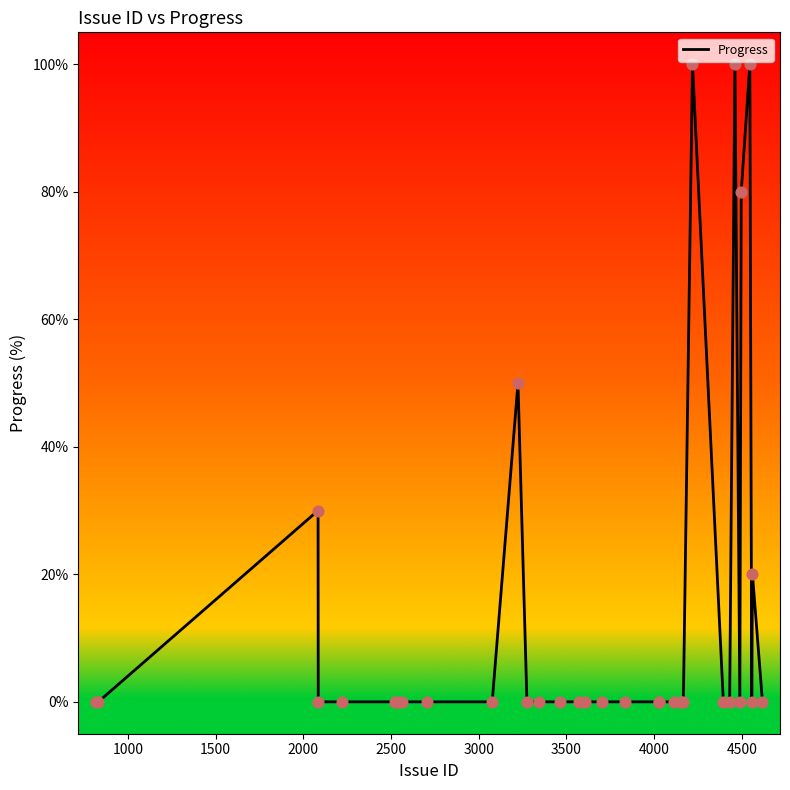

What is the difference between the maximum and minimum values?

100